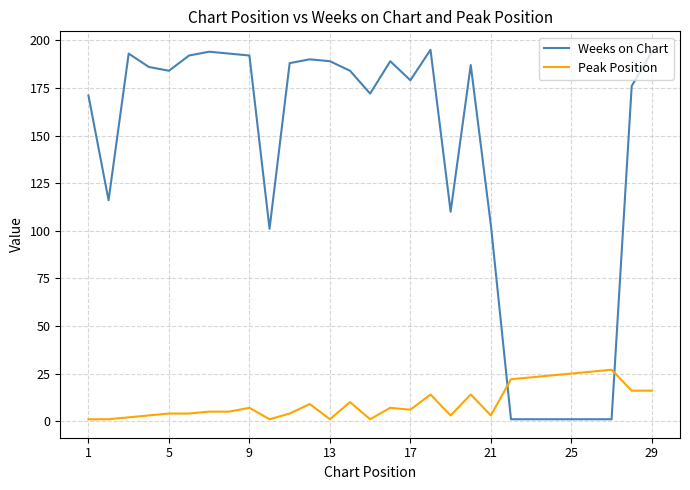

Which series has the widest spread of values?

Weeks on Chart